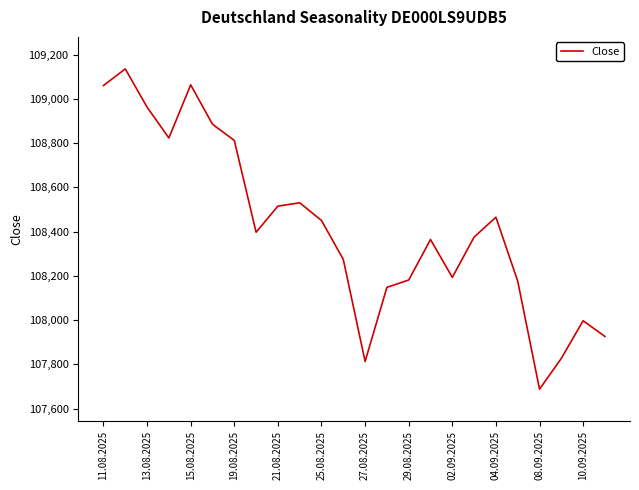

What is the minimum value shown in the chart?

107688